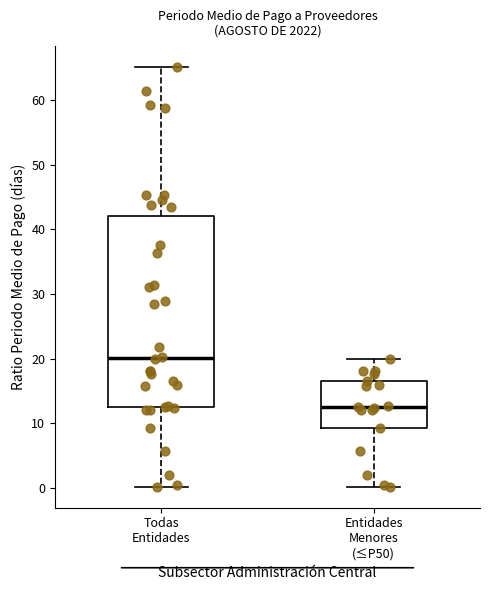

Reading left to right, transcribe this box plot: for each box, give where its median line is, the range the box spans, and where its two whiskers end, as read against the y-axis. The values are not printed on the chart, so give them approximately, as read against the axis.

Todas Entidades: median 20, box 13 to 42, whiskers 0 to 65
Entidades Menores (≤P50): median 13, box 9 to 17, whiskers 0 to 20